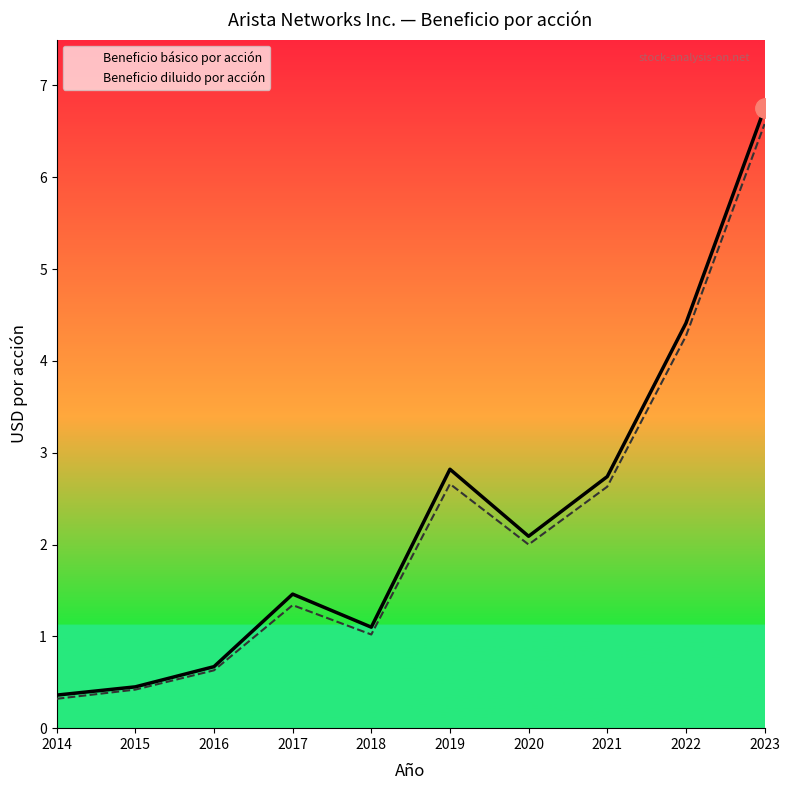

Where is Beneficio diluido por acción nearest to the value 3?

2019